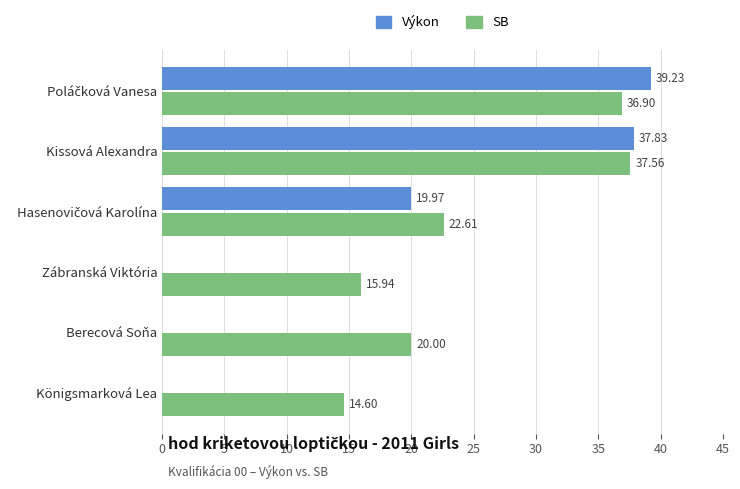

At which label does SB reach its peak?

Kissová Alexandra